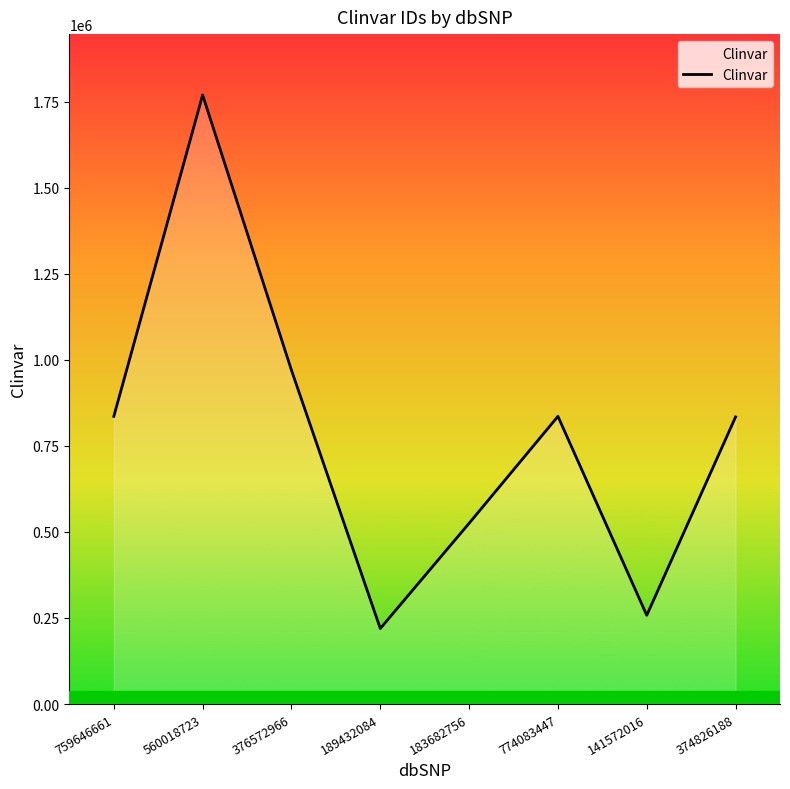

Where is the first local maximum?

560018723